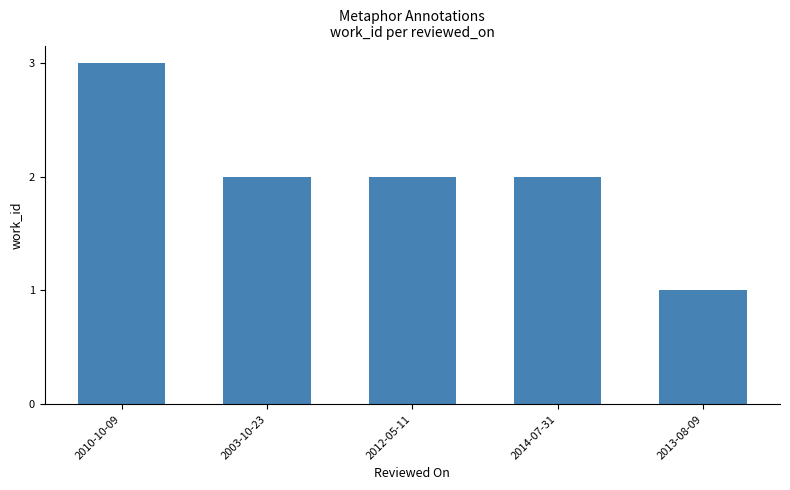

What is the sum of the values at 2013-08-09 and 2014-07-31?

3